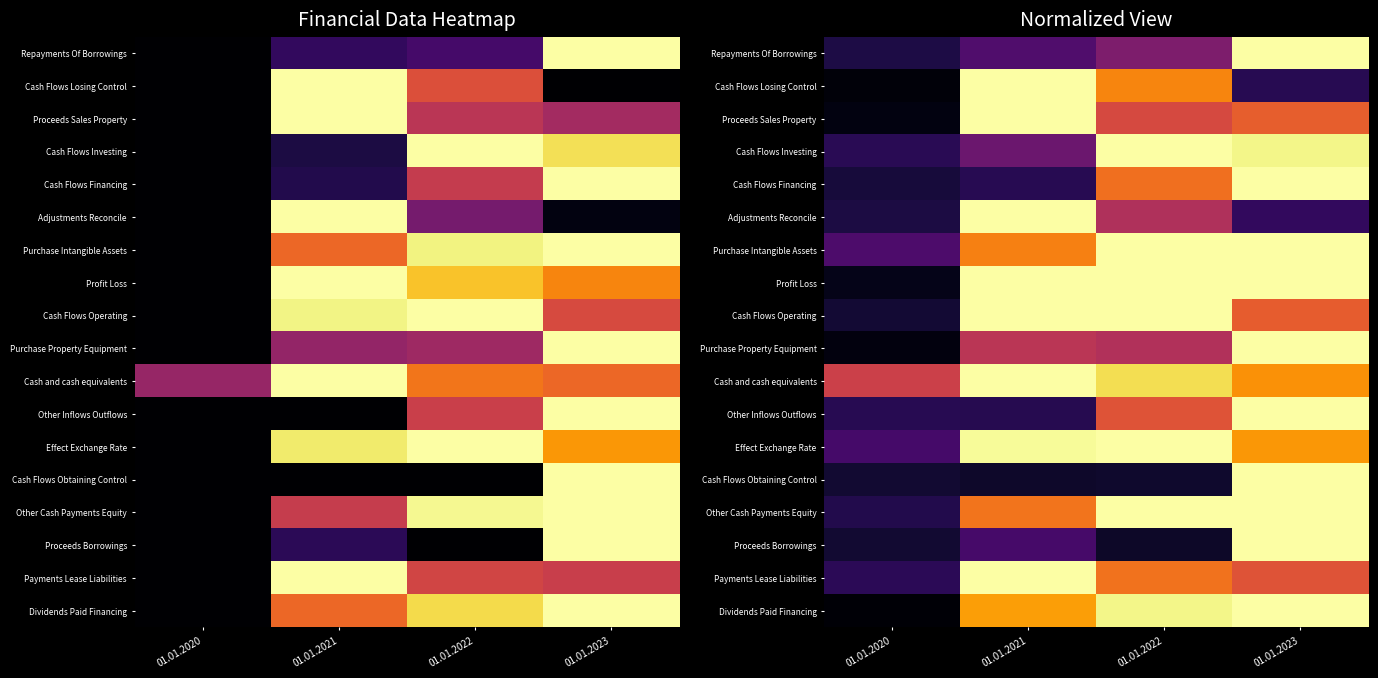

Rank the categories by Cash Flows Obtaining Control value from highest to lowest.

01.01.2023, 01.01.2020, 01.01.2022, 01.01.2021